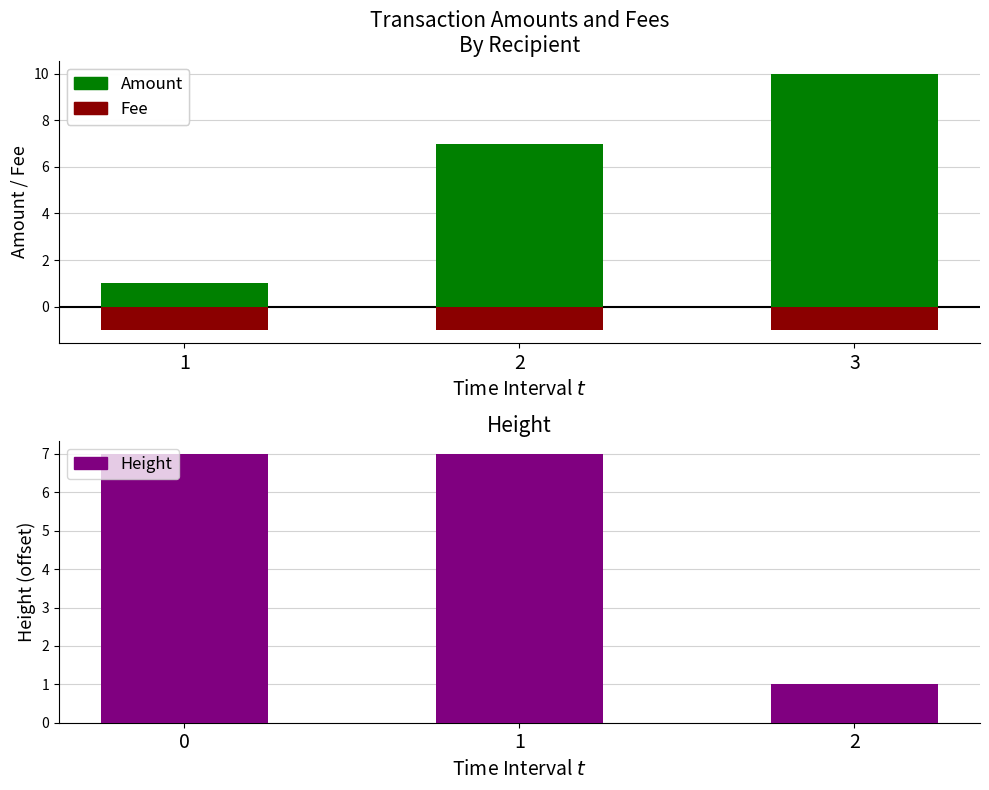

Where is Fee nearest to the value -1?

1